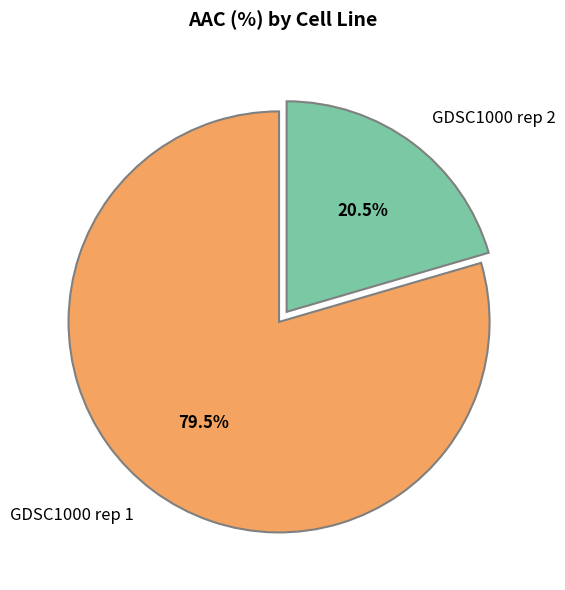

Which category accounts for the majority?

GDSC1000 rep 1